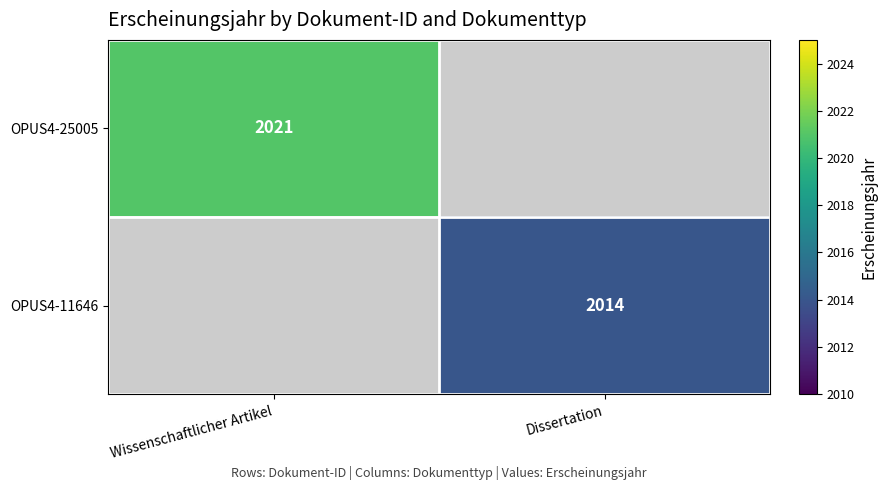

True or false: OPUS4-11646 has a value of 3586.4 at Dissertation.

False